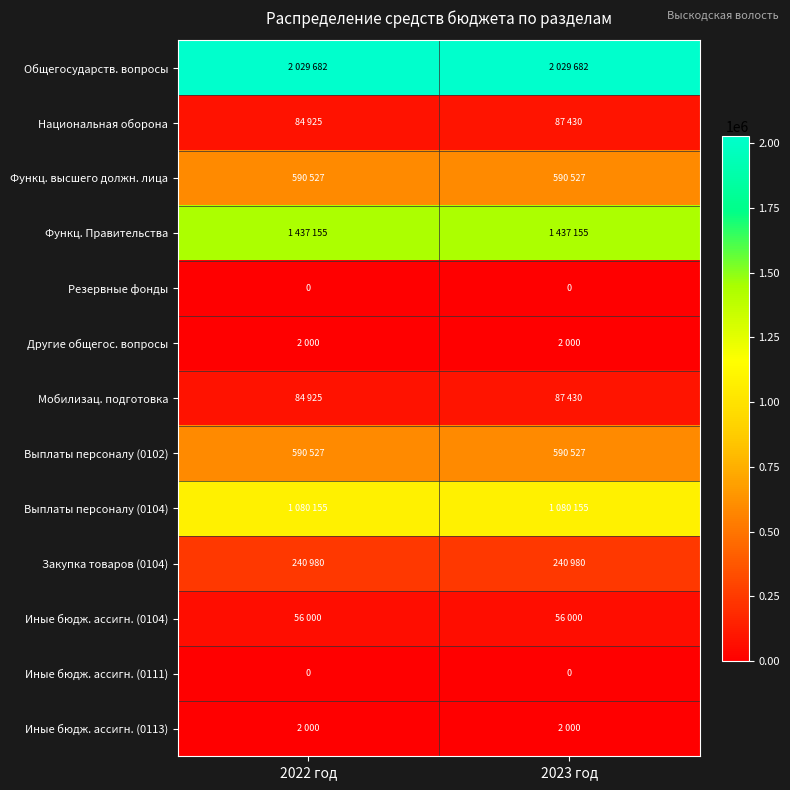

The Закупка товаров (0104) series shows 240980 at 2023 год. True or false?

True